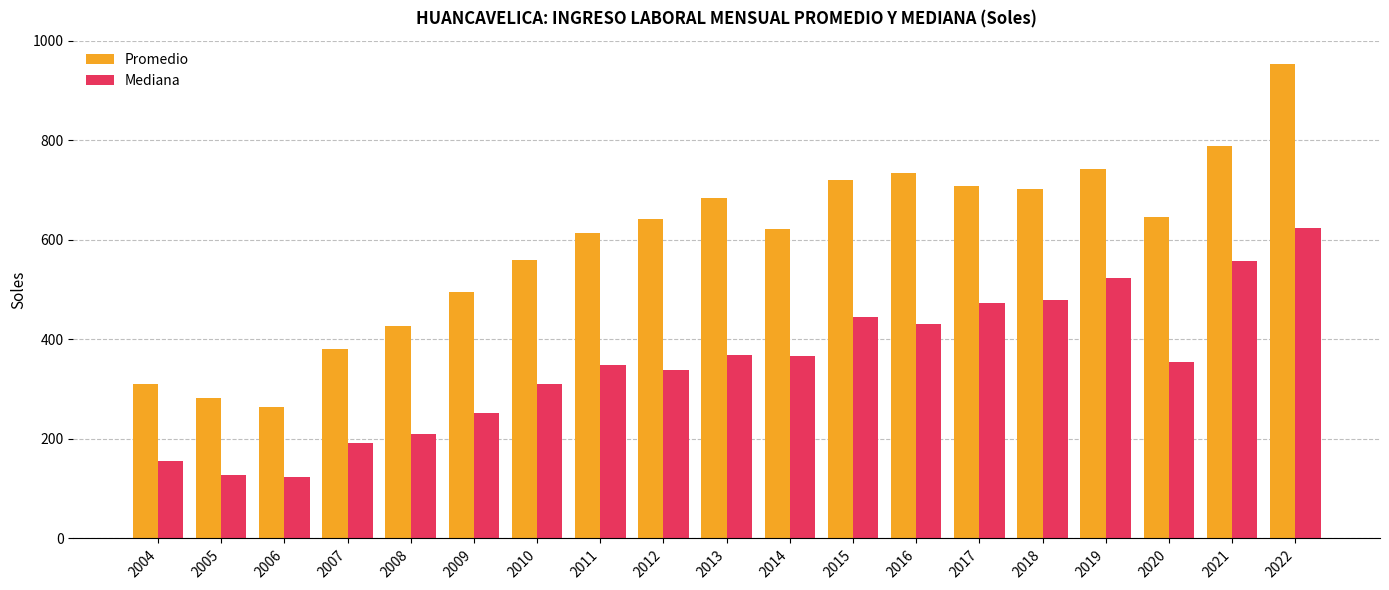

Which series changed the most between 2011 and 2014?

Mediana